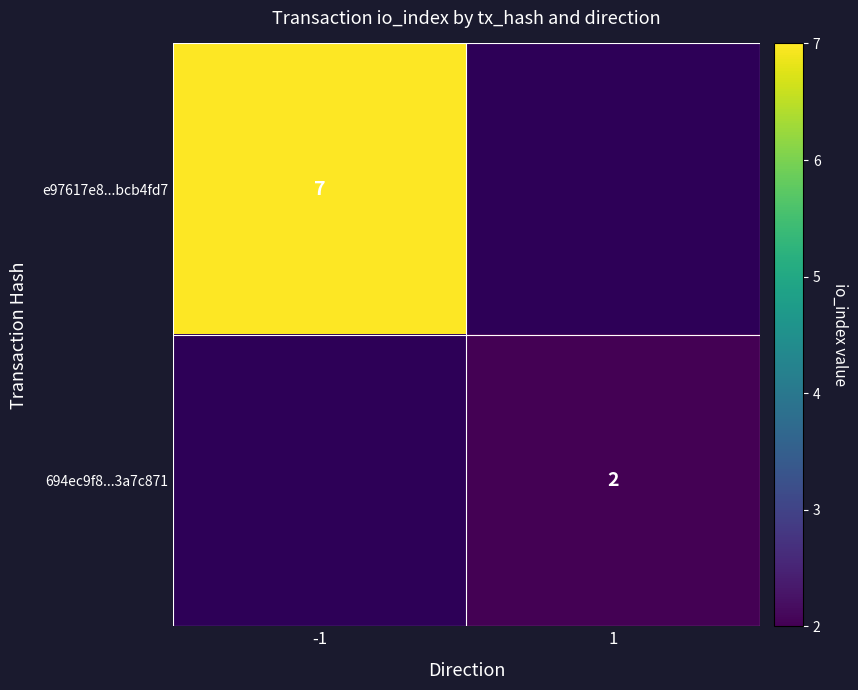

True or false: e97617e8...bcb4fd7 has a value of 3 at -1.

False